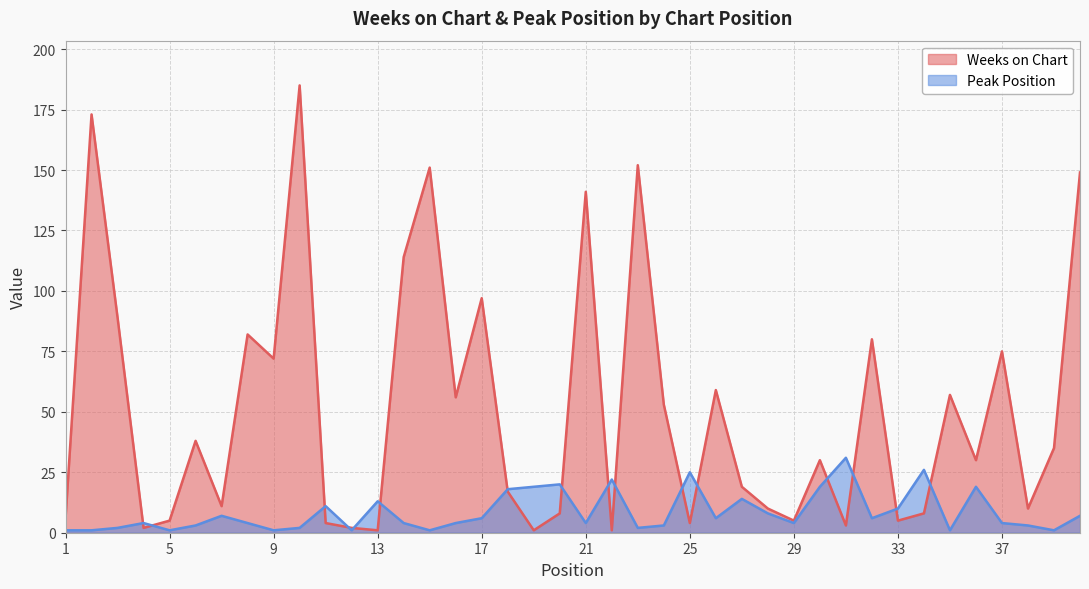

Is it true that Weeks on Chart equals 3 at 31?

True